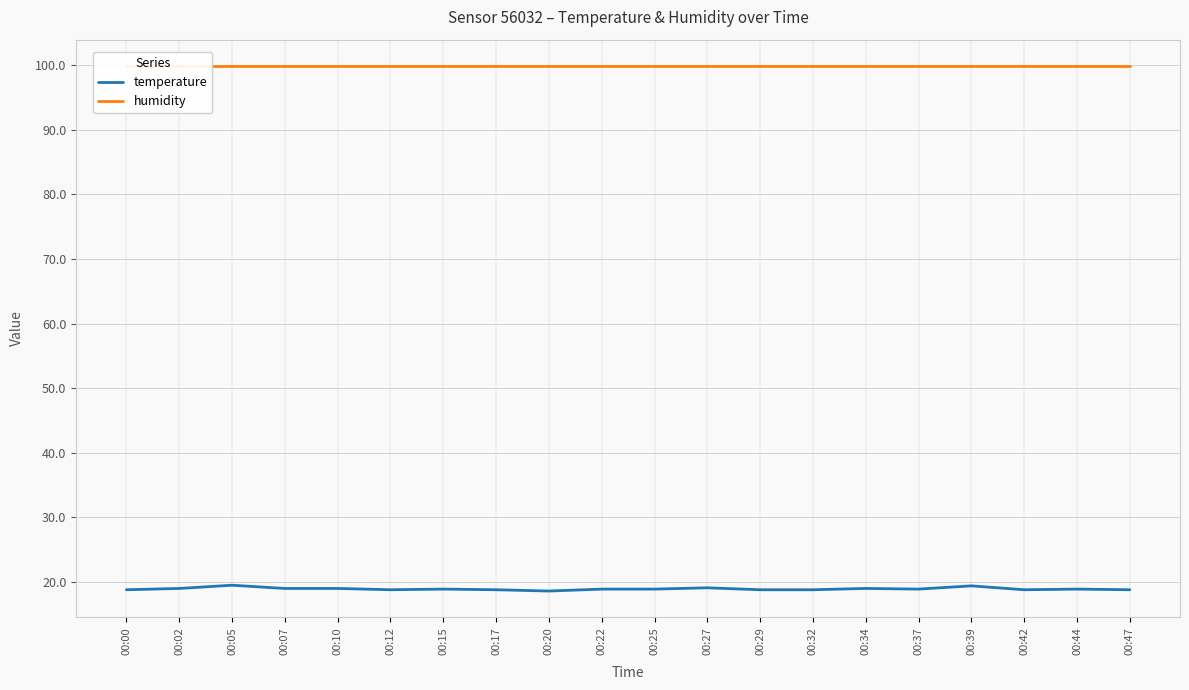

How many series are shown in this chart?

2